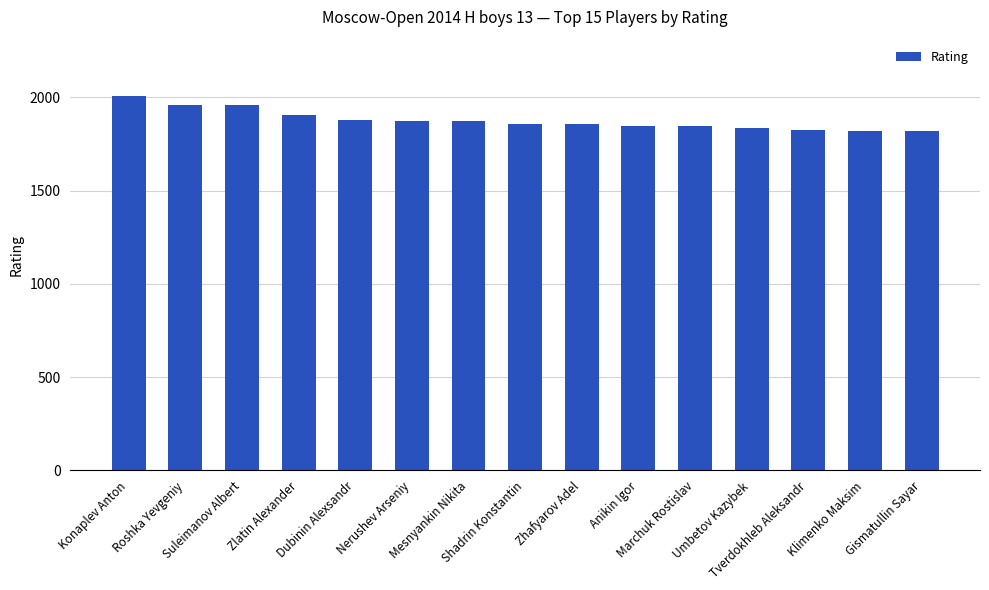

Where is the data nearest to the value 1912?

Zlatin Alexander